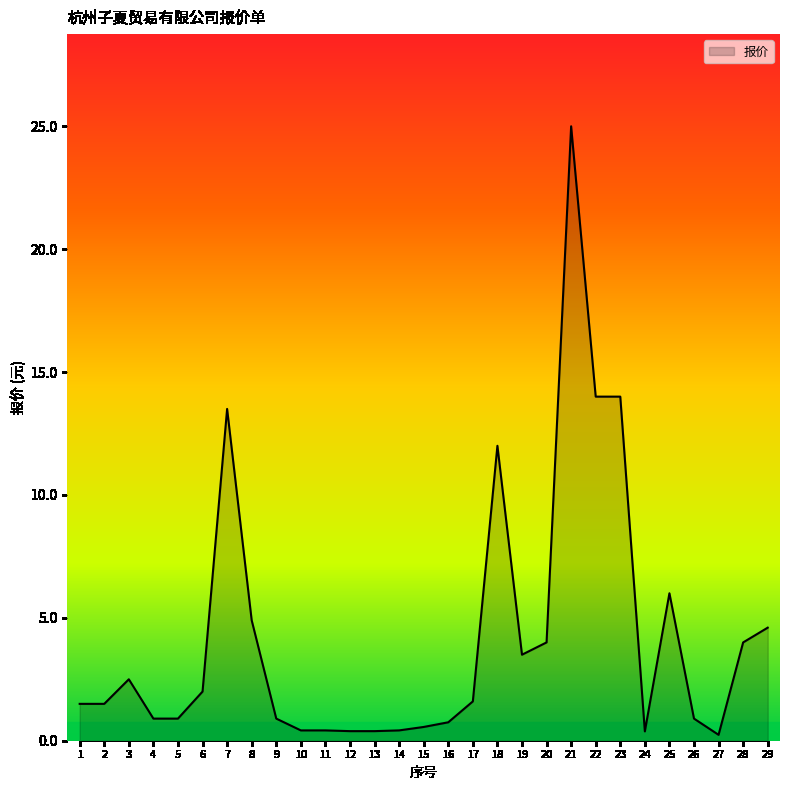

Where is the data nearest to the value 12?

18